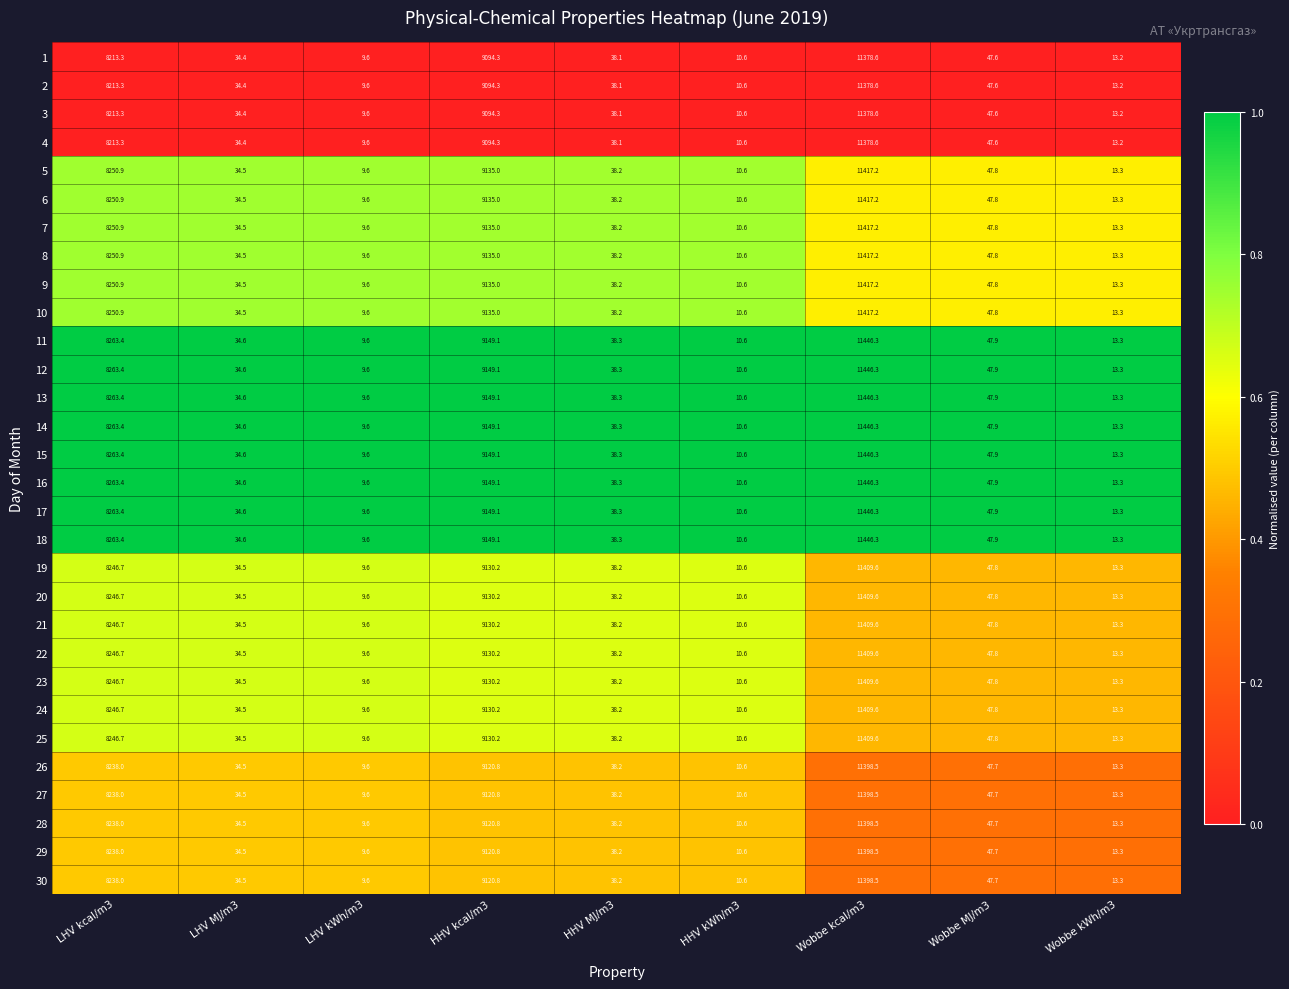

What is the difference between the second highest and minimum values in the 15 series?

9139.5